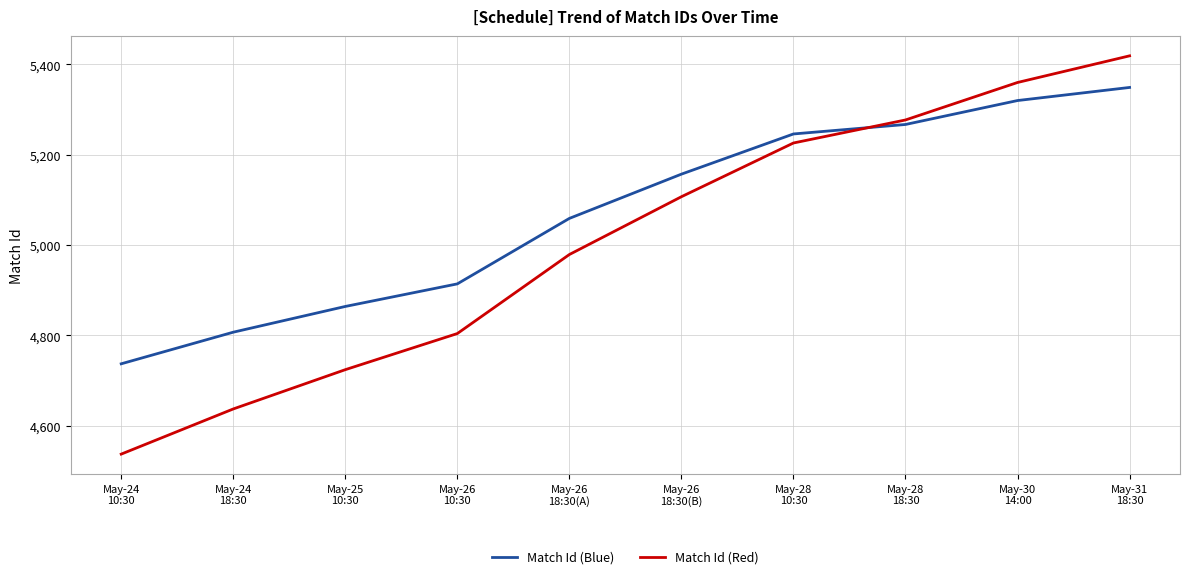

At how many categories does at least one series exceed 4644?

10